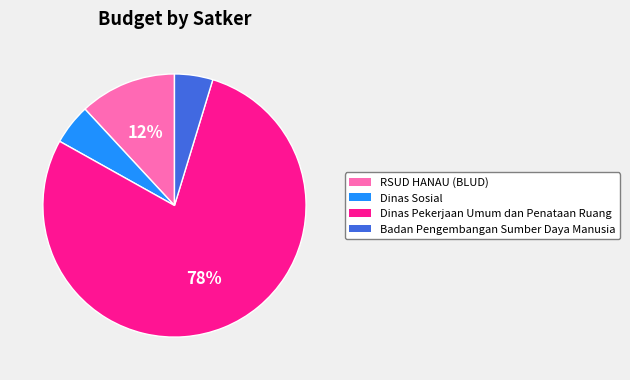

Between Dinas Sosial and Dinas Pekerjaan Umum dan Penataan Ruang, which is larger?

Dinas Pekerjaan Umum dan Penataan Ruang